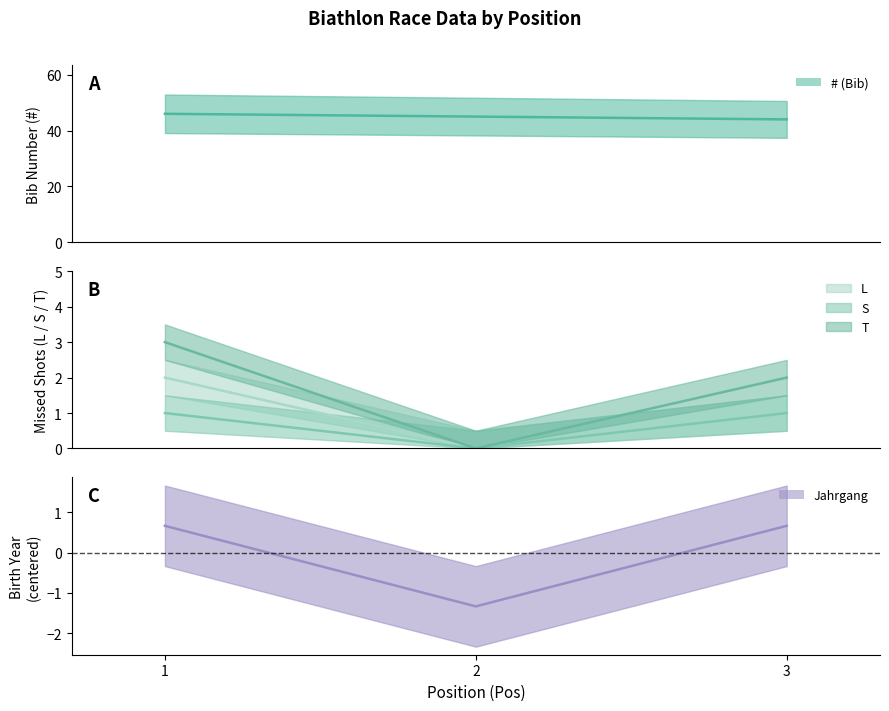

Between 1 and 2, which series saw the biggest shift?

T